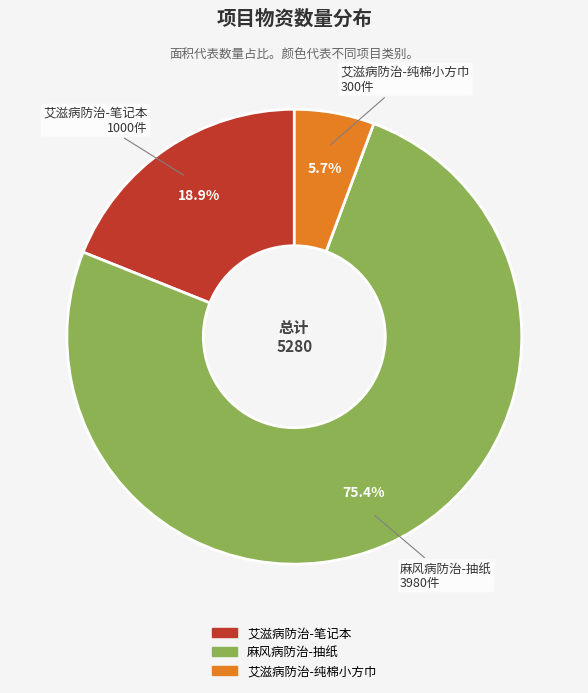

To the nearest percent, what is the difference between the largest and smallest slice percentages?

70%